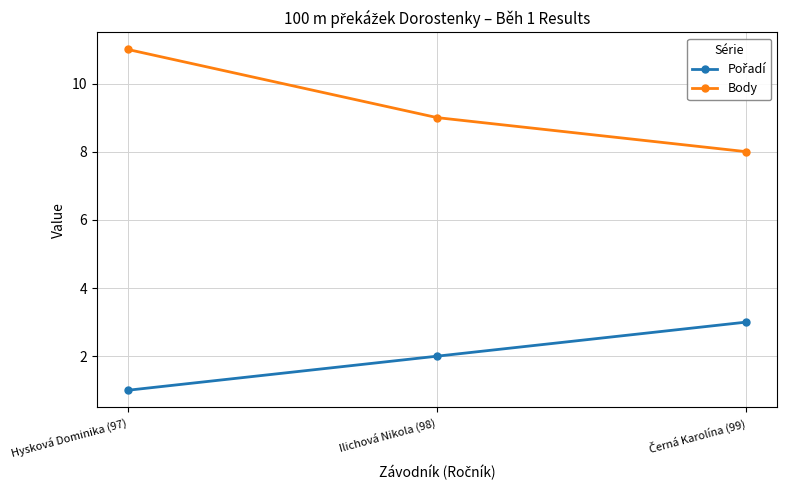

What value does the Body series have at Hysková Dominika (97)?

11